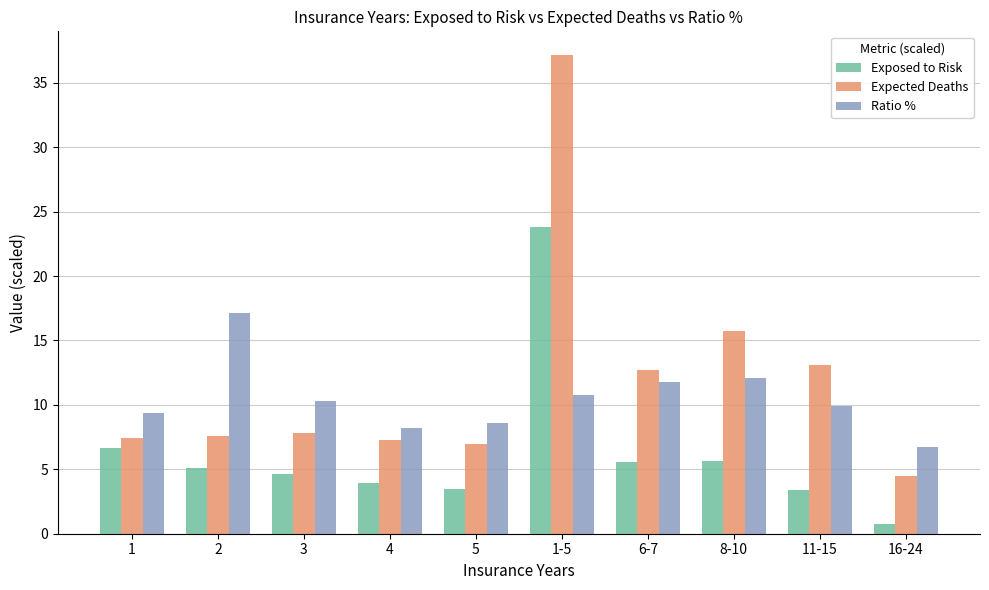

How many categories are shown in the chart?

10